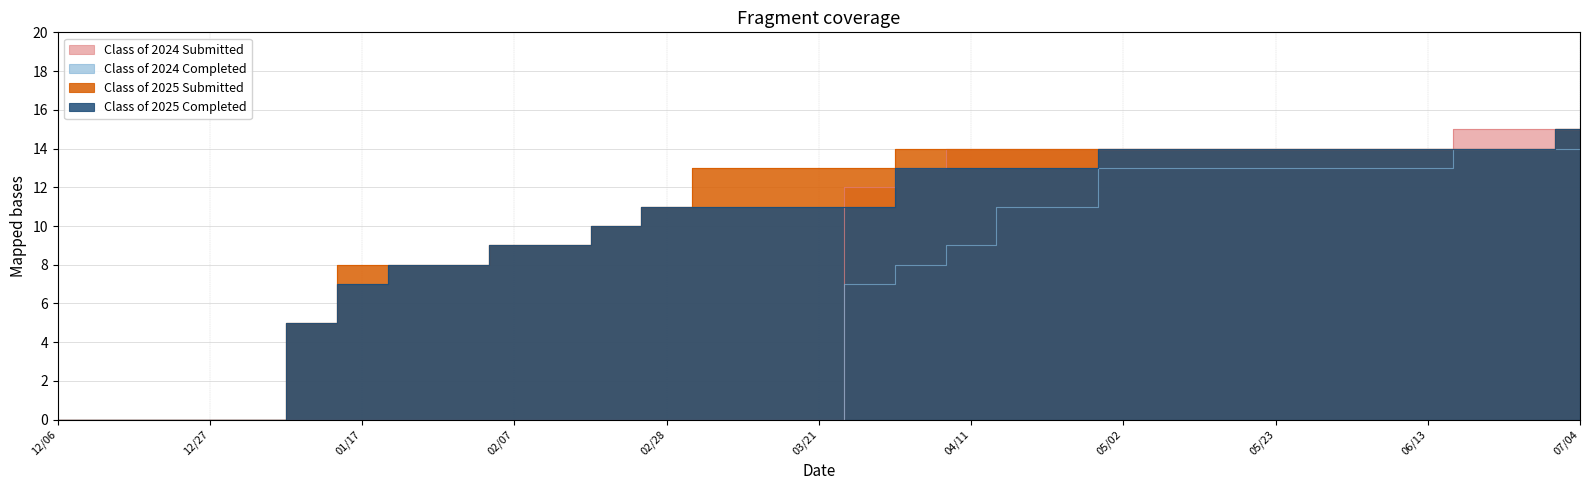

At which label is Class of 2024 Completed closest to 7?

03/28